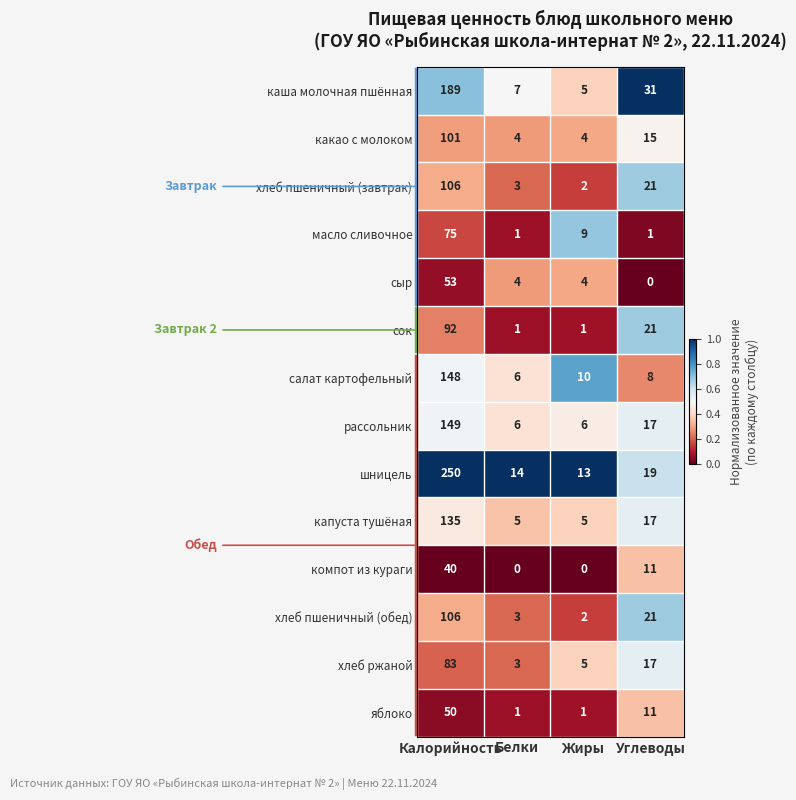

Which series has the largest total across all categories?

шницель